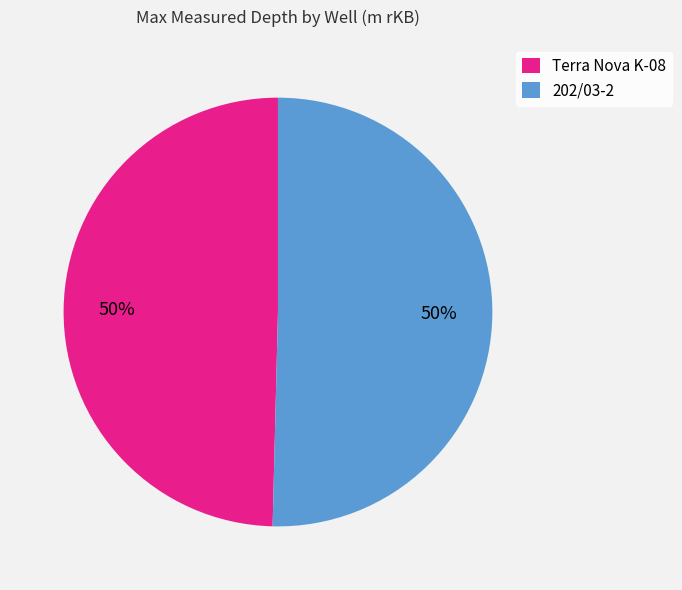

What is the ratio of the value at Terra Nova K-08 to the value at 202/03-2?

1.0